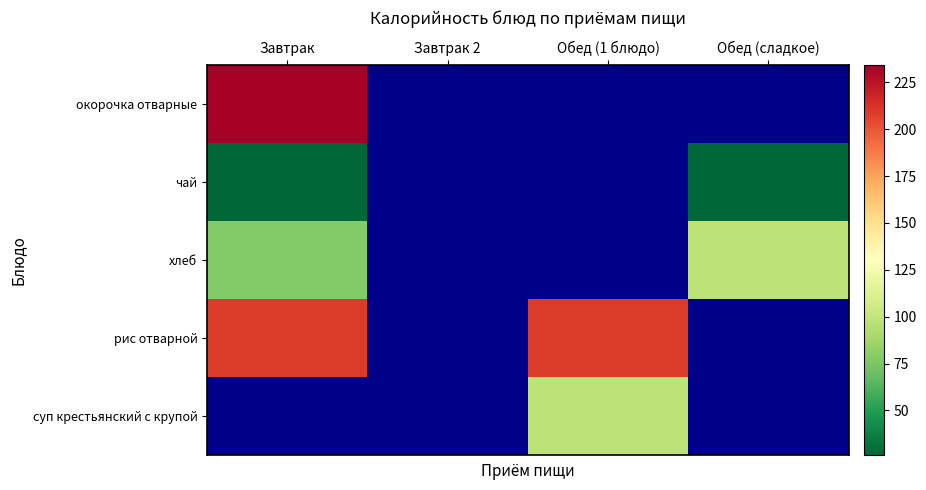

True or false: рис отварной has a value of 209.0 at Завтрак.

True